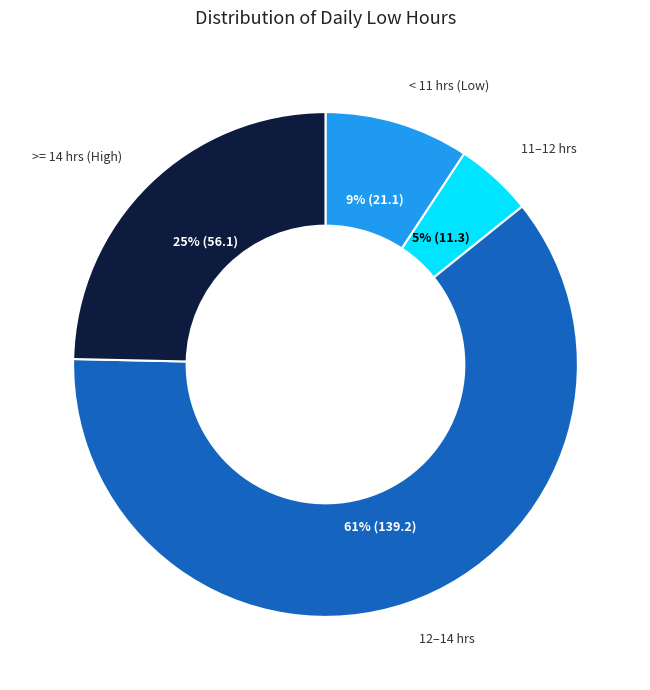

Do 12–14 hrs and >= 14 hrs (High) together represent more than half of the pie?

Yes